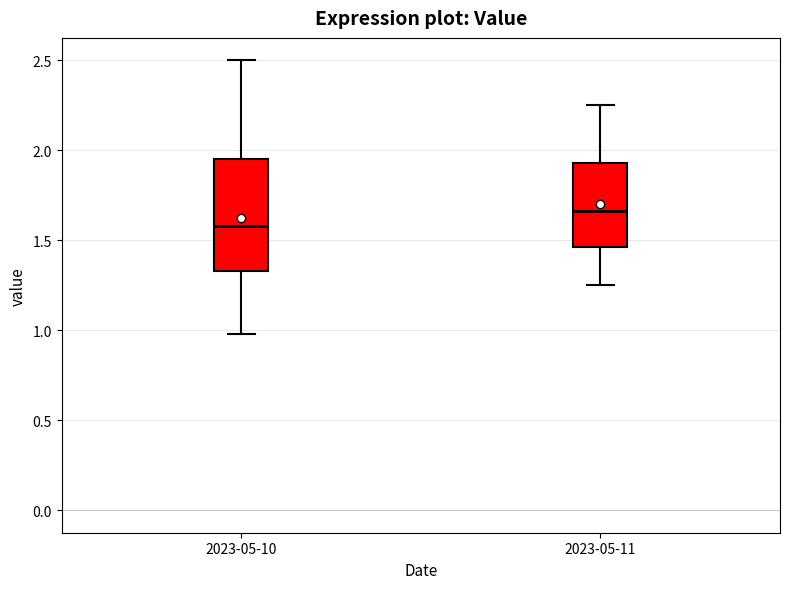

Where does the median line of the box for 2023-05-10 sit on the y-axis? The values are not printed on the chart, so give them approximately, as read against the axis.

1.60